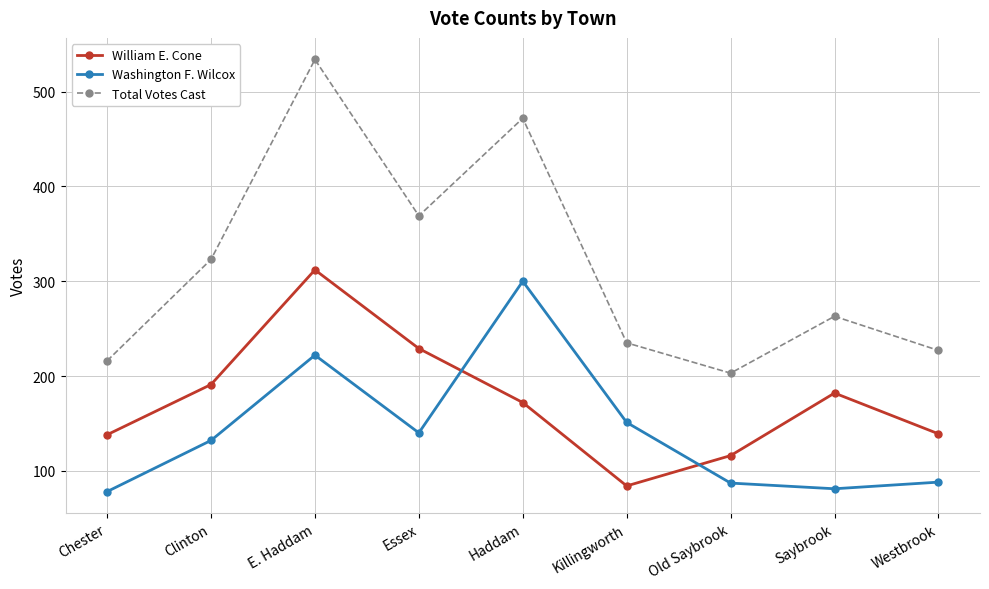

What is the value of the Washington F. Wilcox point at the 7th from the left?

87